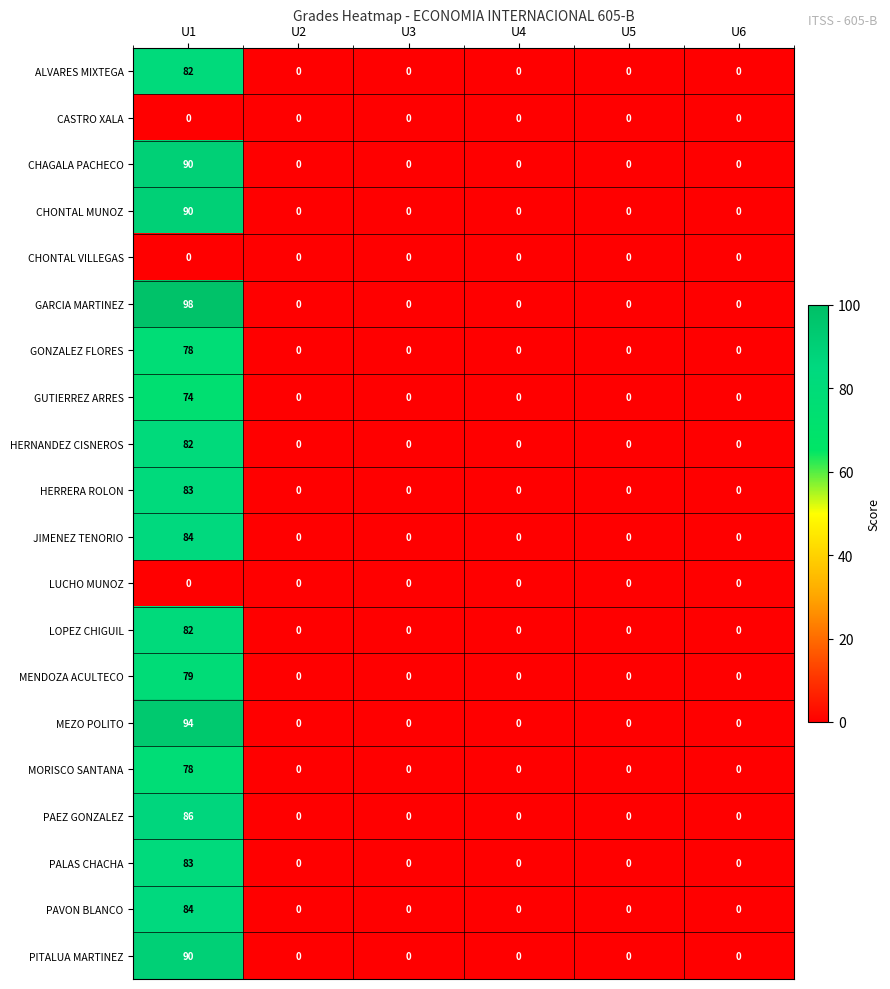

What is the sum of all MENDOZA ACULTECO values?

79